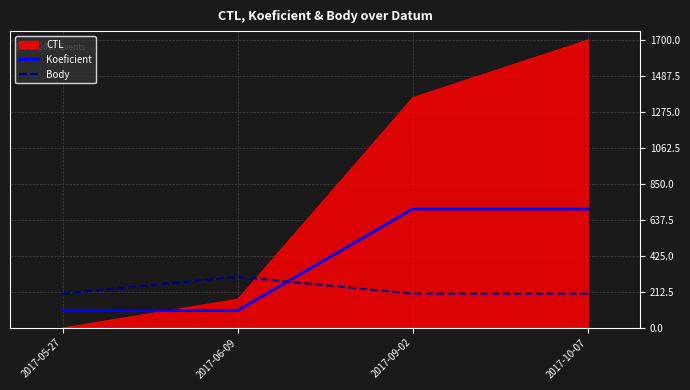

Rank the categories by Koeficient value from highest to lowest.

2017-09-02, 2017-10-07, 2017-05-27, 2017-06-09